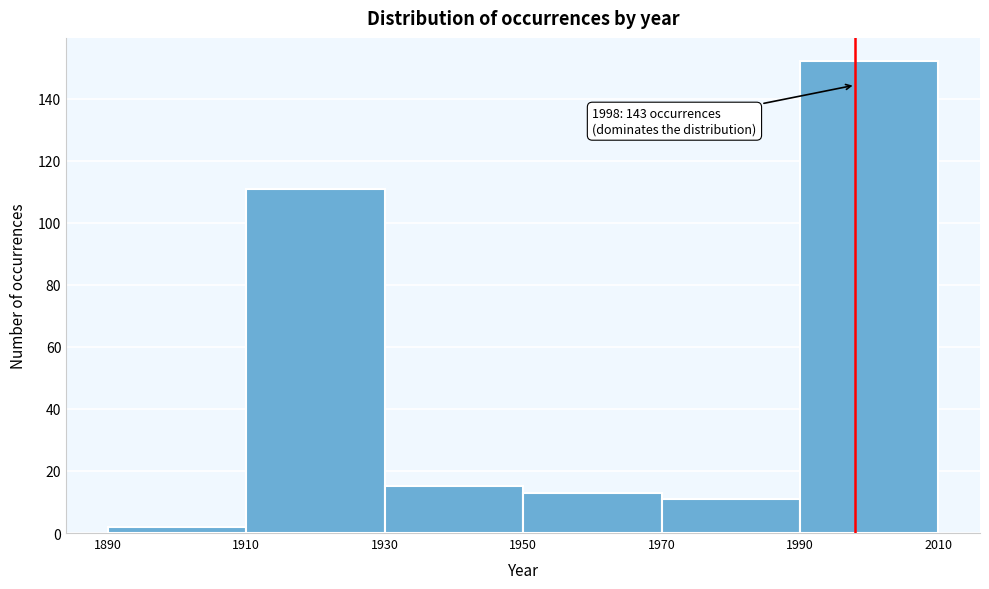

Which range on the x-axis has the tallest bar?

1990 to 2010